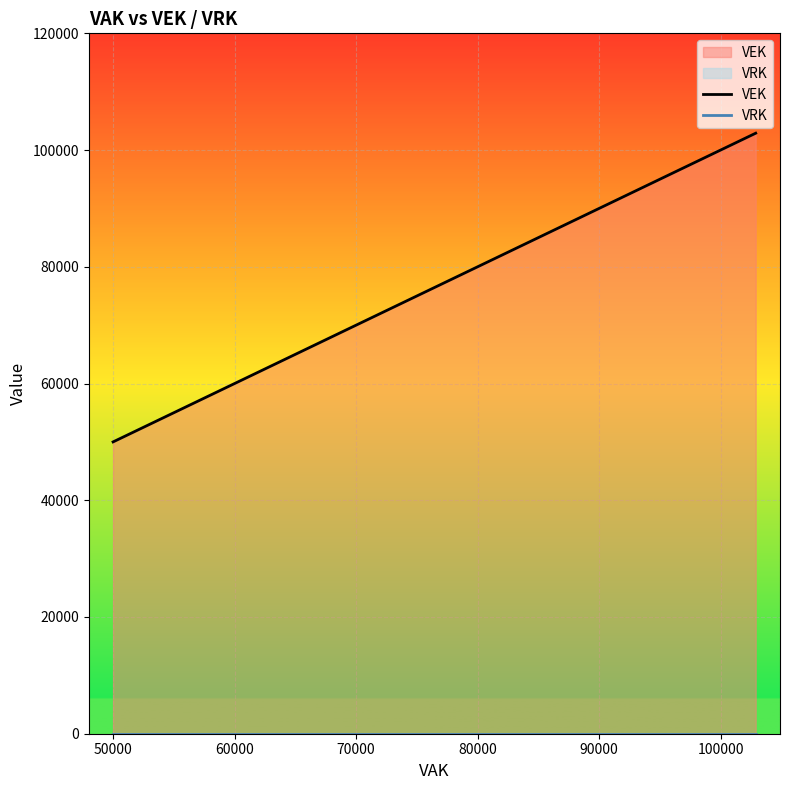

True or false: VEK and VRK intersect in this chart.

False